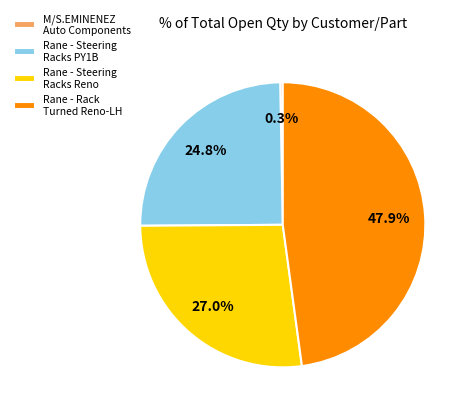

Between M/S.EMINENEZ Auto Components and Rane - Steering Racks PY1B, which is larger?

Rane - Steering Racks PY1B